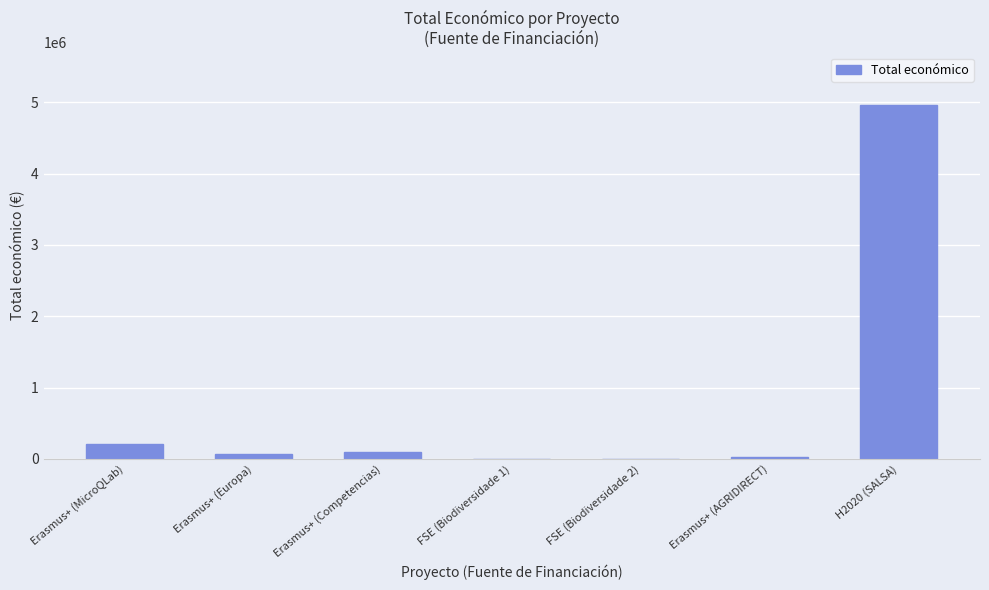

The value at FSE (Biodiversidade 1) is 0. True or false?

True